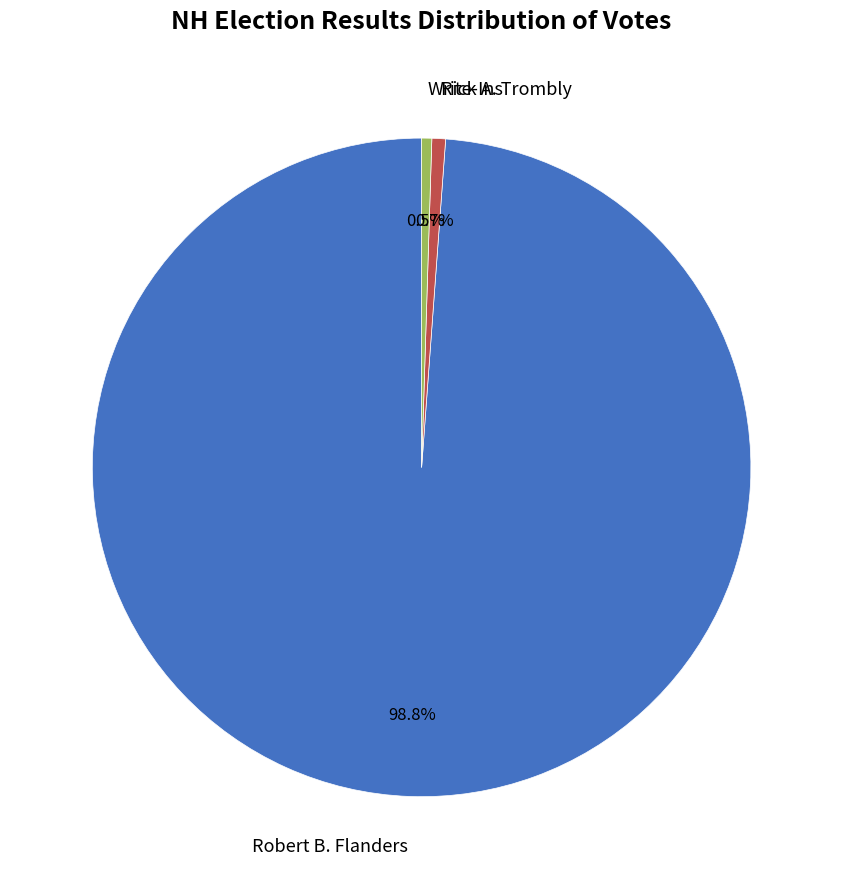

Count the number of slices in the pie.

3